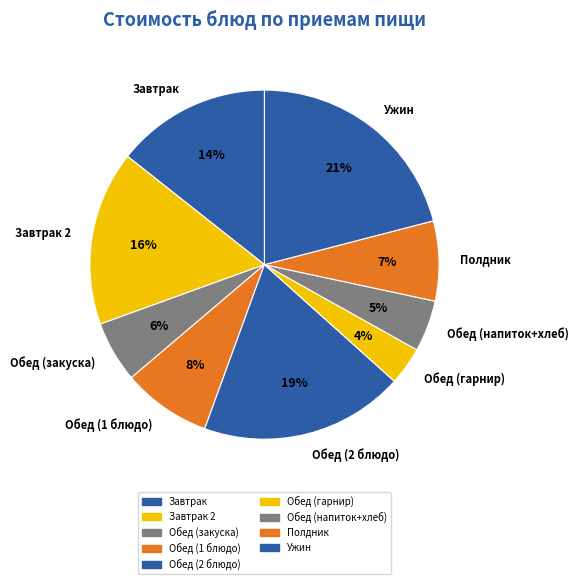

True or false: Полдник accounts for 7% of the total.

True